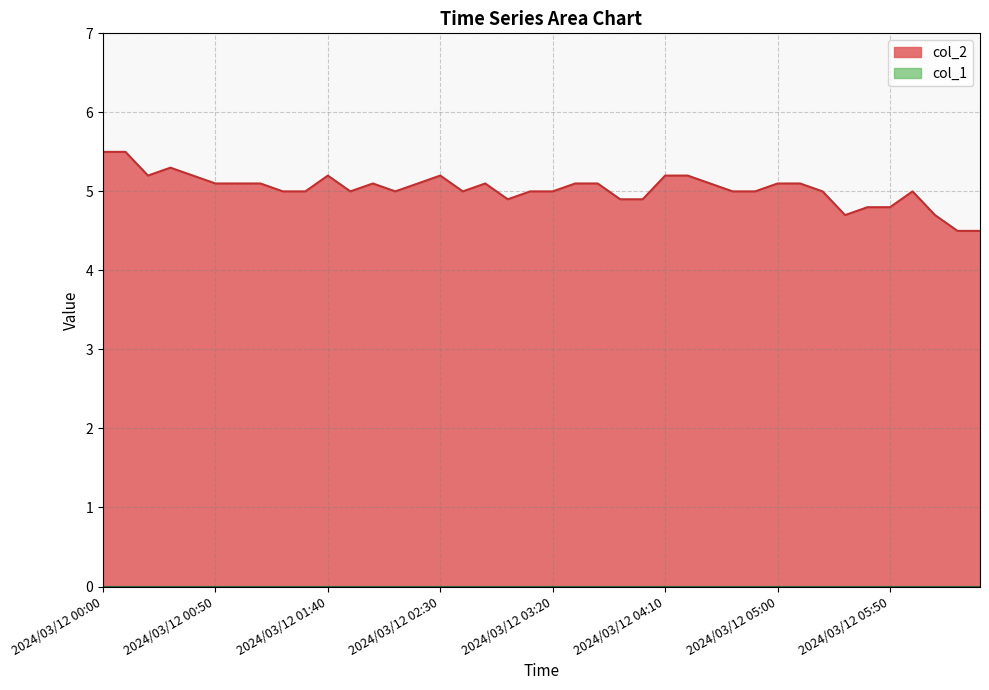

How many distinct data groups are displayed?

2